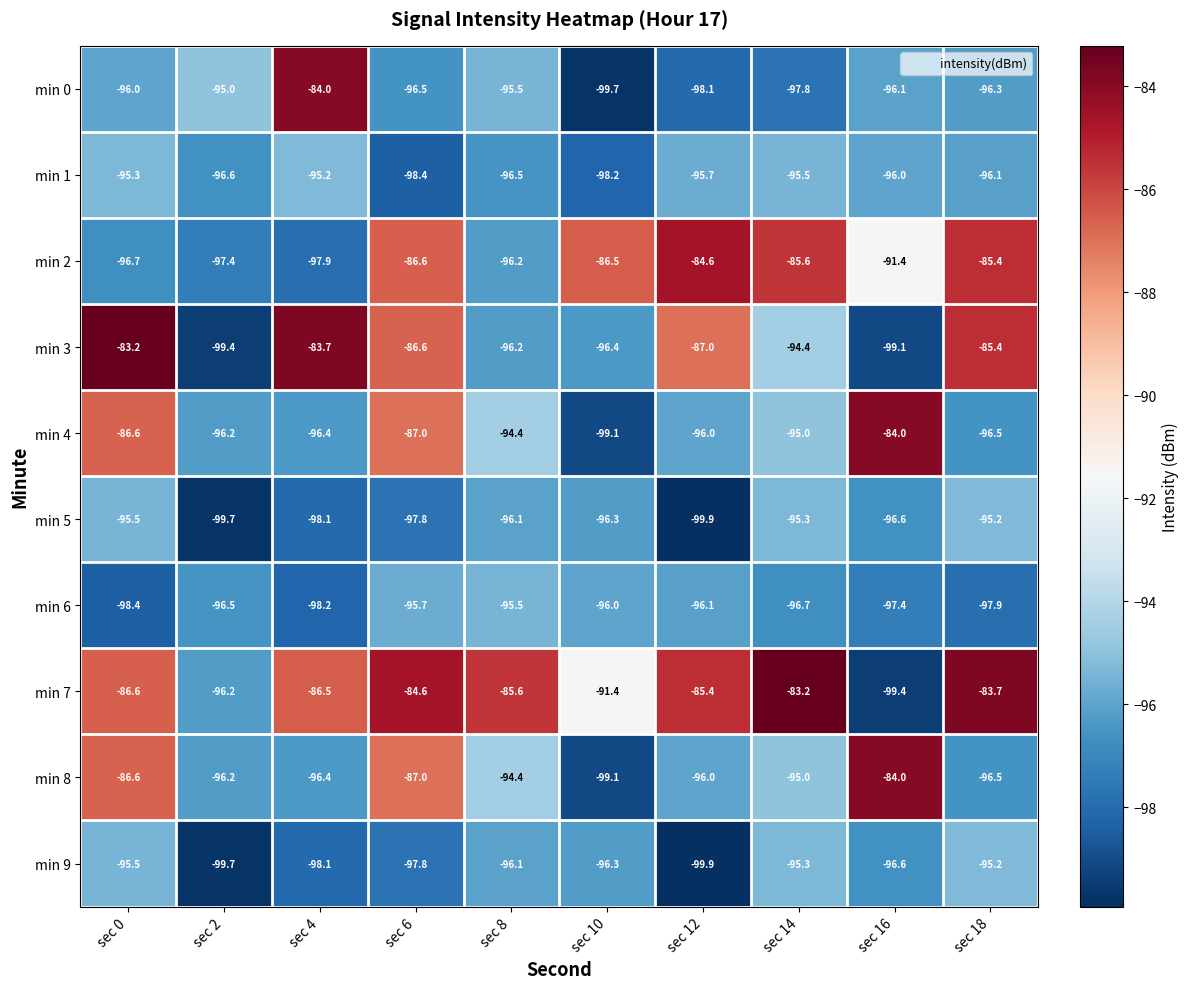

What is the spread (max minus min) of values at sec 2?

4.7